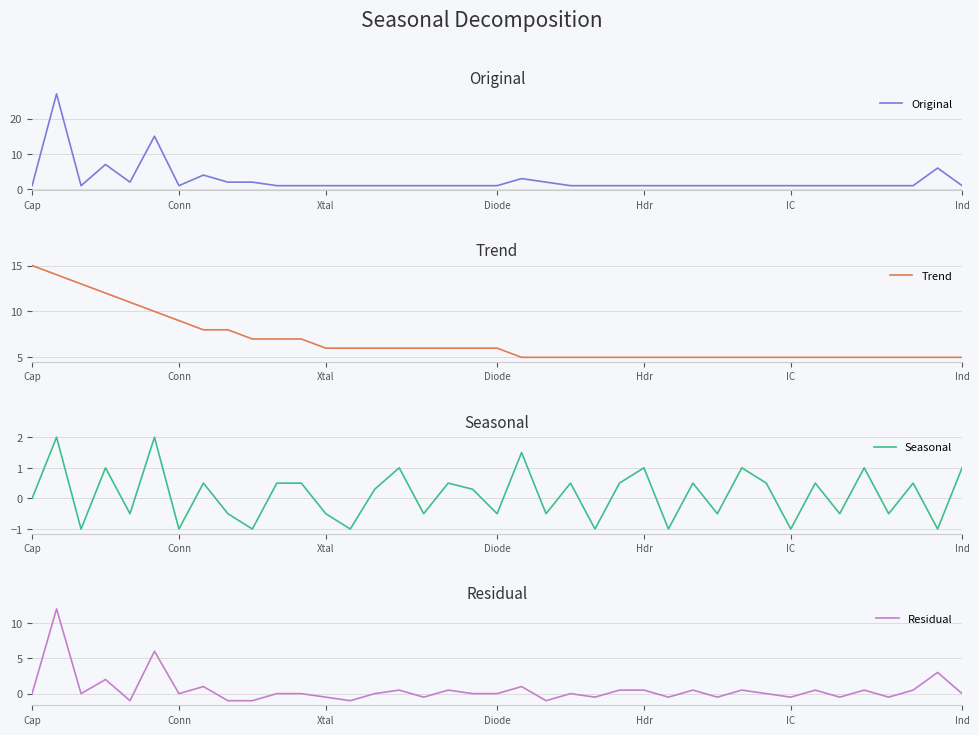

Between Hdr and 35, which series saw the biggest shift?

Trend